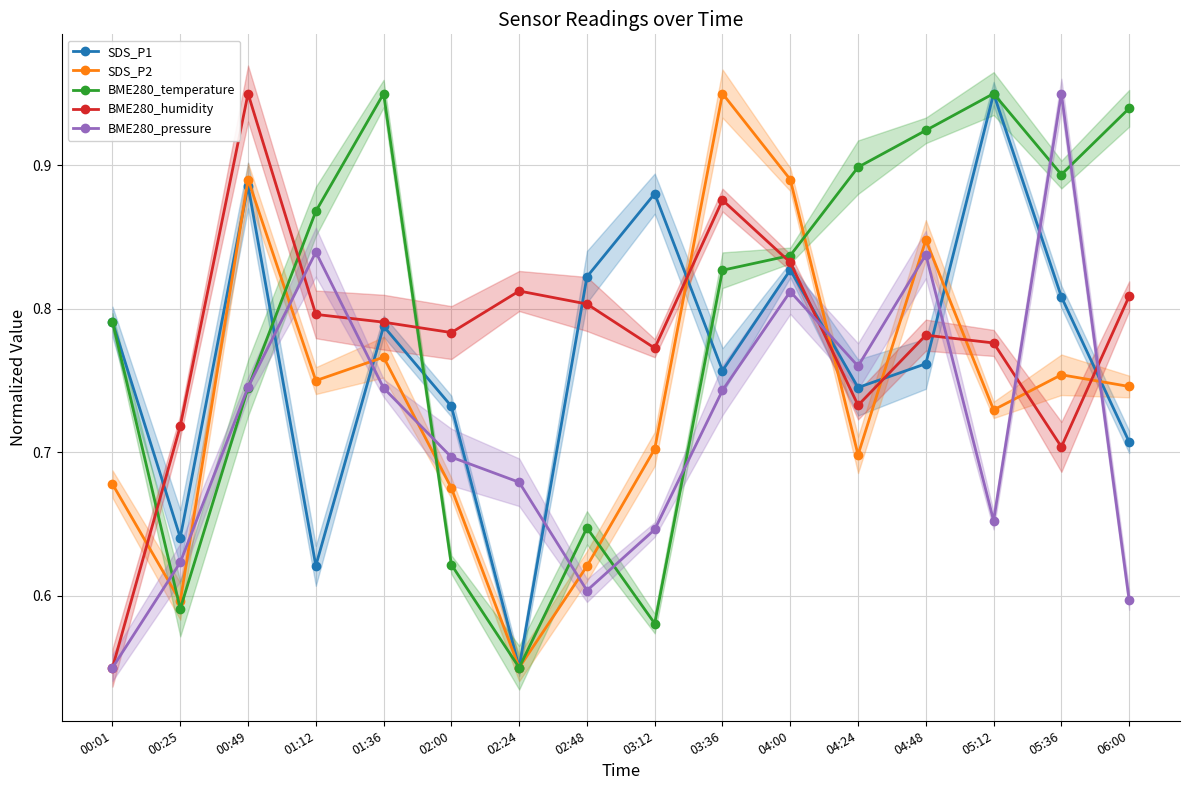

Which category has the highest value in the SDS_P1 series?

05:12